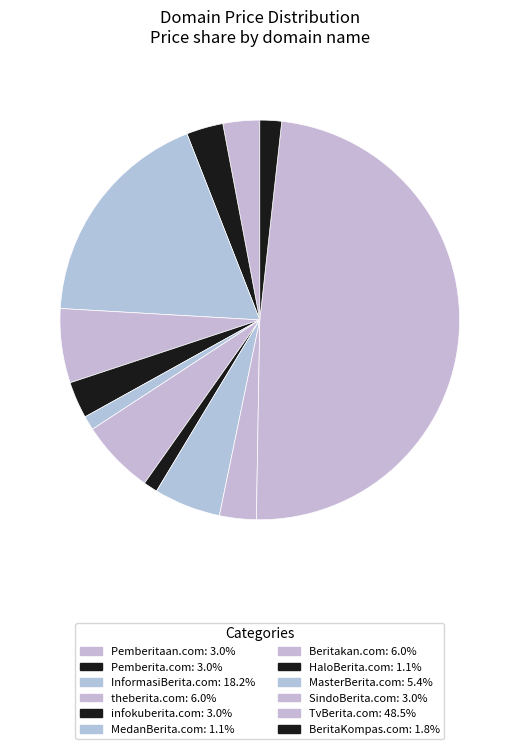

Does BeritaKompas.com represent more than half of the total?

No